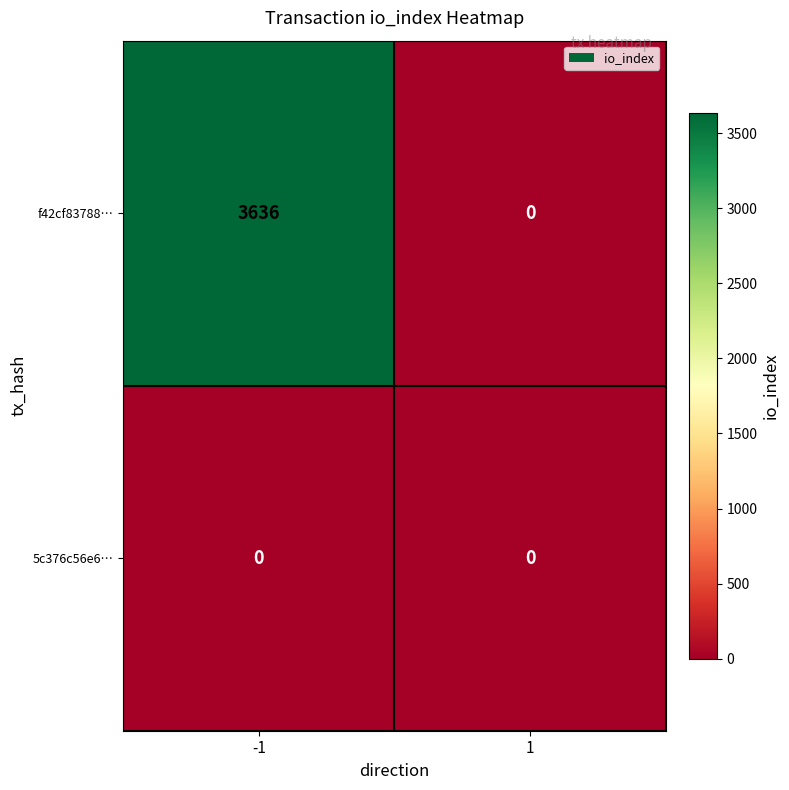

Which category has the highest value across all series?

-1